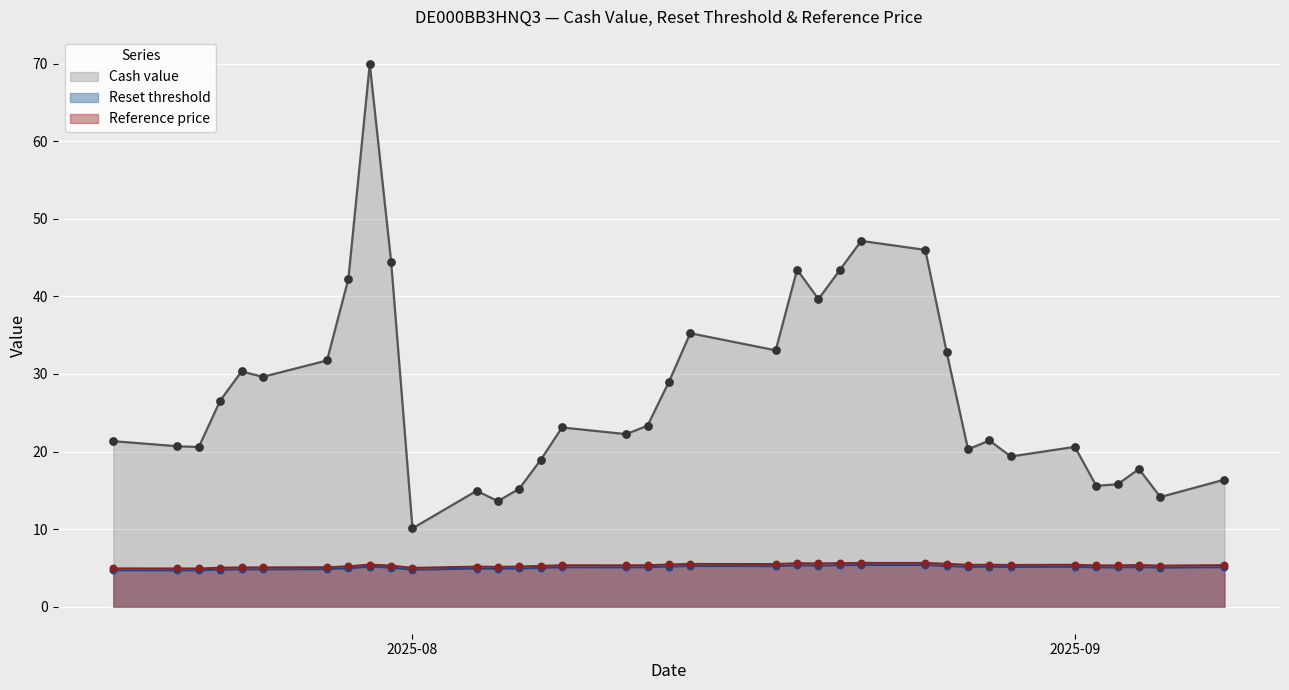

Which series has the largest total across all categories?

Cash value